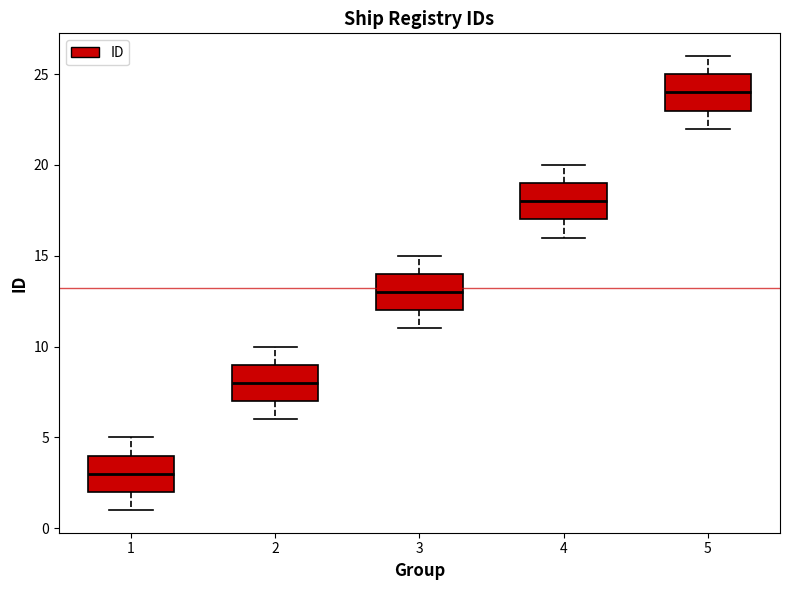

Reading left to right, transcribe this box plot: for each box, give where its median line is, the range the box spans, and where its two whiskers end, as read against the y-axis. The values are not printed on the chart, so give them approximately, as read against the axis.

1: median 3, box 2 to 4, whiskers 1 to 5
2: median 8, box 7 to 9, whiskers 6 to 10
3: median 13, box 12 to 14, whiskers 11 to 15
4: median 18, box 17 to 19, whiskers 16 to 20
5: median 24, box 23 to 25, whiskers 22 to 26